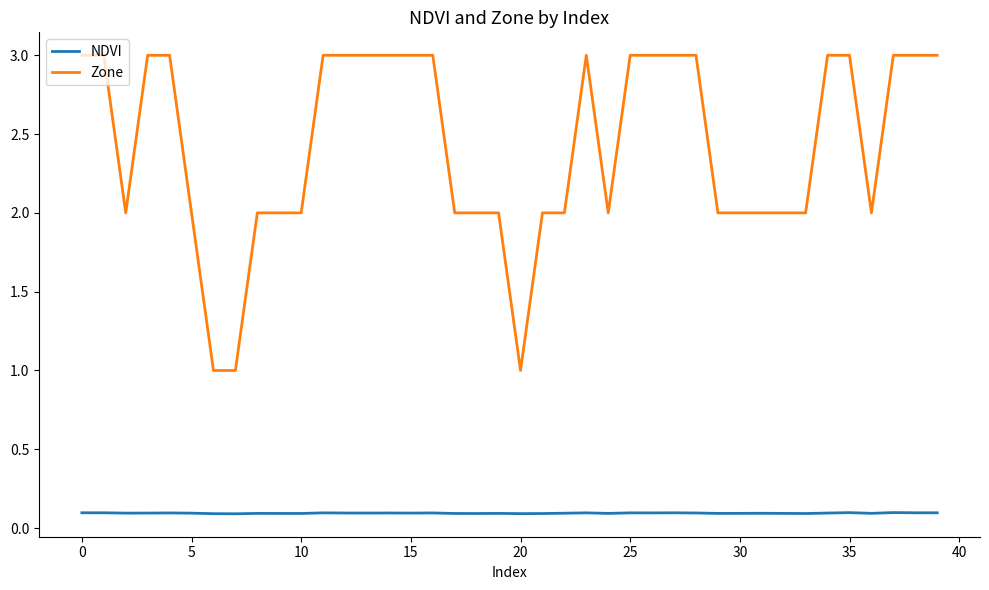

Which series has the largest range (max minus min)?

Zone